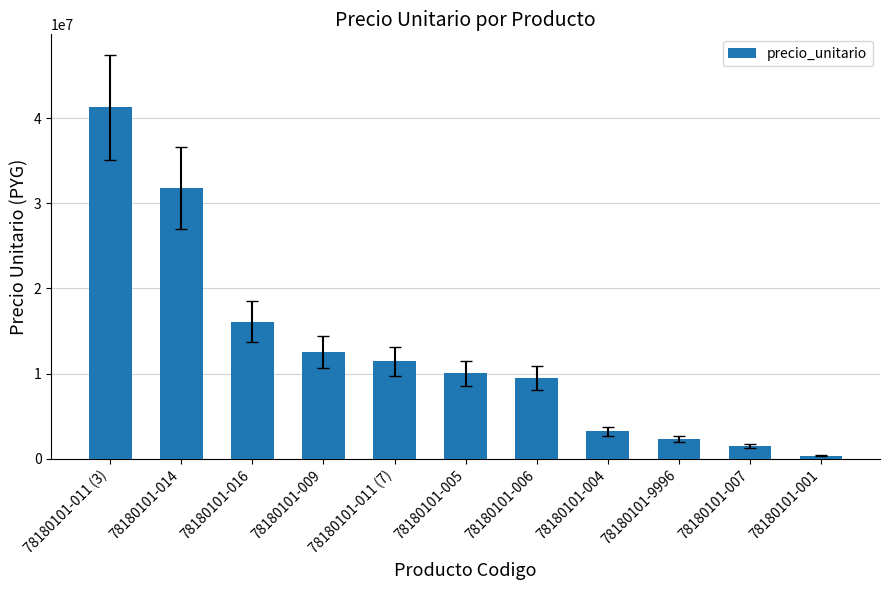

What is the label of the 4th bar from the right?

78180101-004